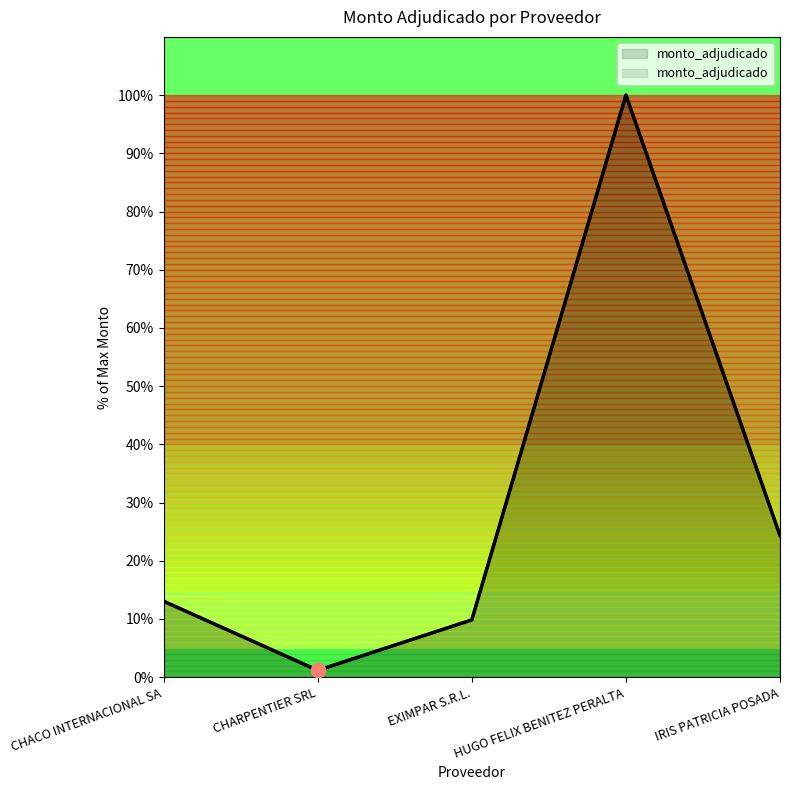

What is the label of the 2nd point from the right?

HUGO FELIX BENITEZ PERALTA